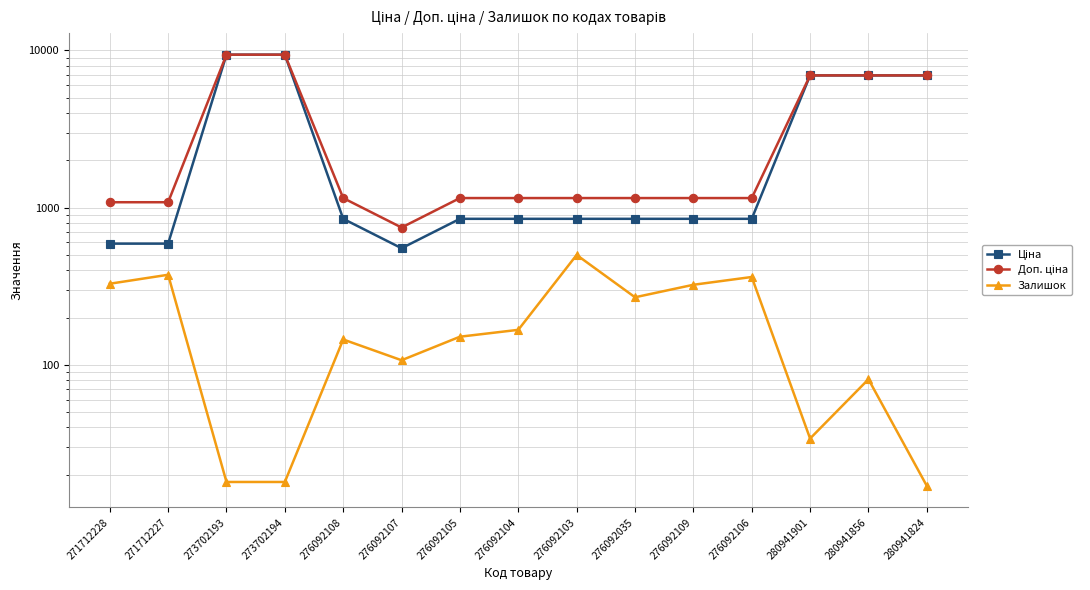

True or false: Залишок has a value of 549.6 at 271712227.

False